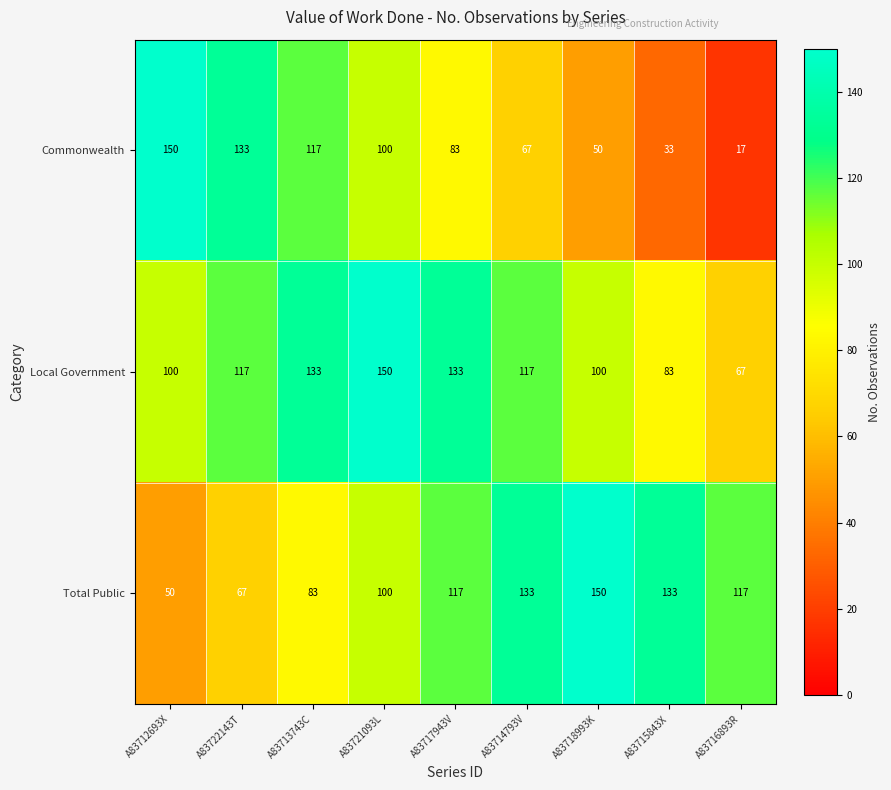

At which label does Total Public reach its peak?

A83718993K